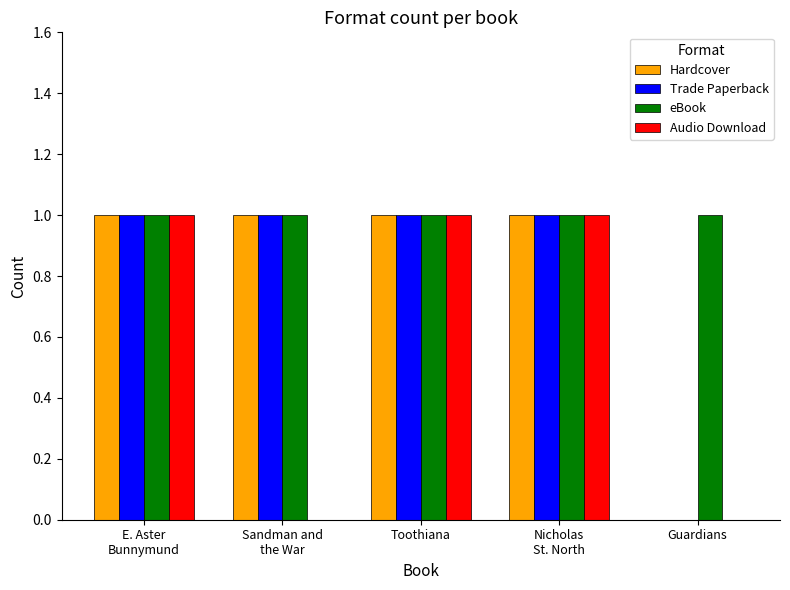

The Audio Download series shows 0 at Sandman and
the War. True or false?

True